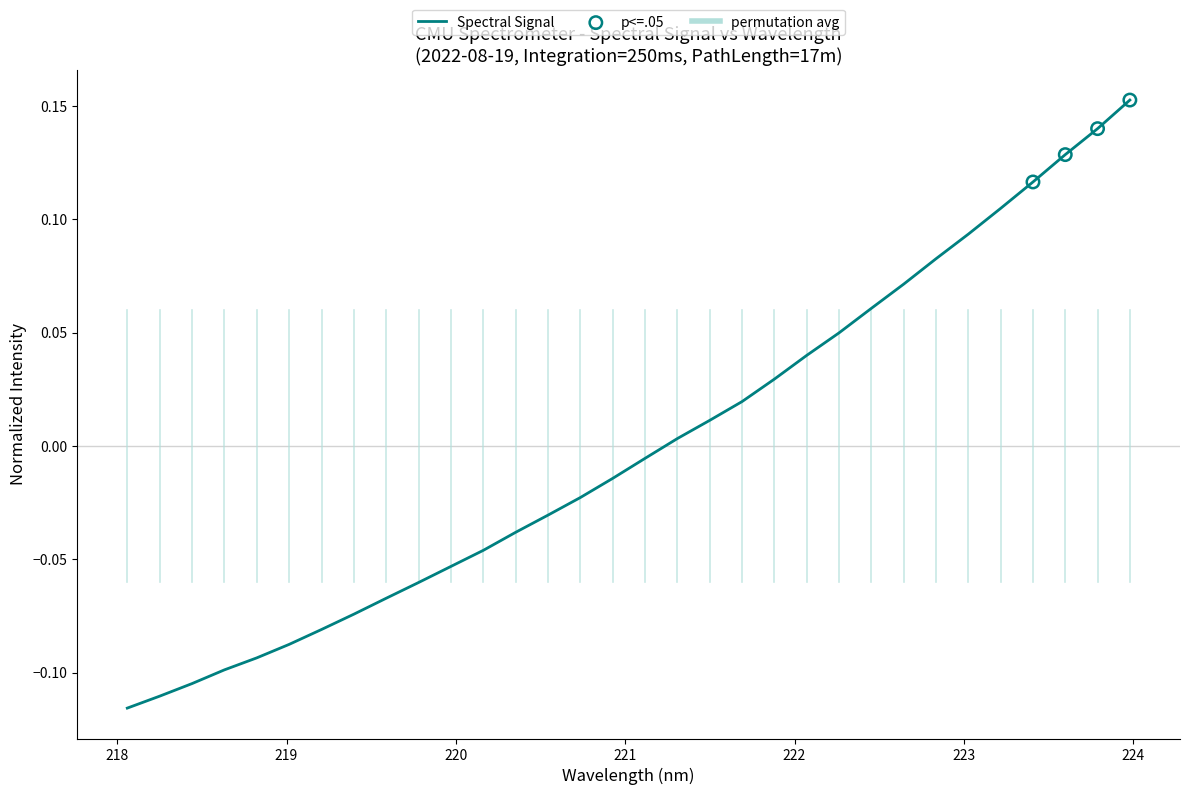

What is the difference between the maximum and minimum values?

0.3